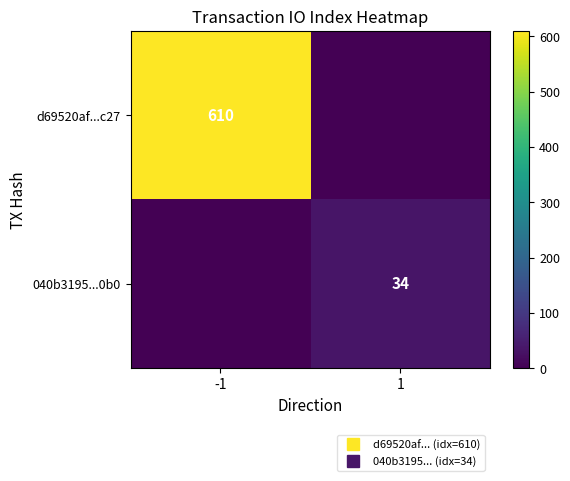

What is the total value across all series at 1?

34